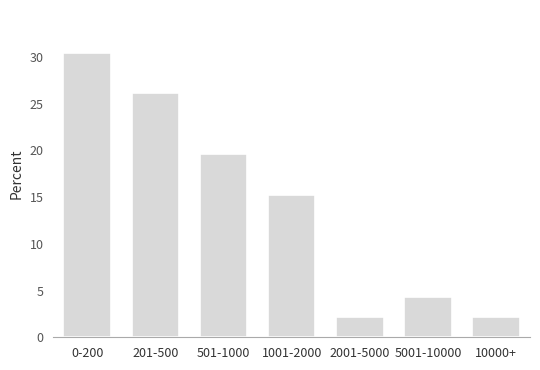

Reading left to right, extract all data points from this chart.

0-200=30.4	201-500=26.1	501-1000=19.6	1001-2000=15.2	2001-5000=2.2	5001-10000=4.3	10000+=2.2